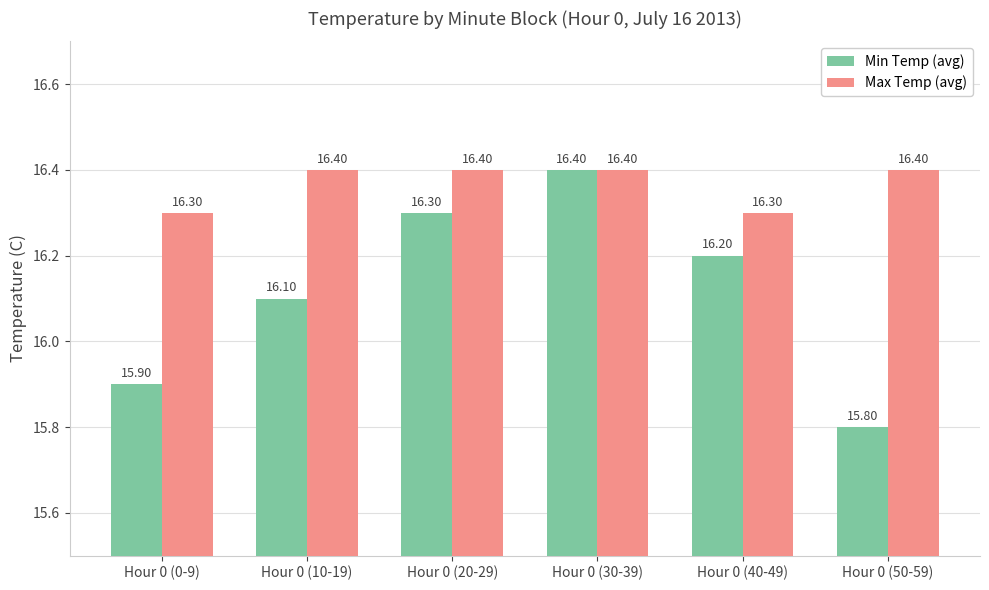

How many bars are there in total?

12